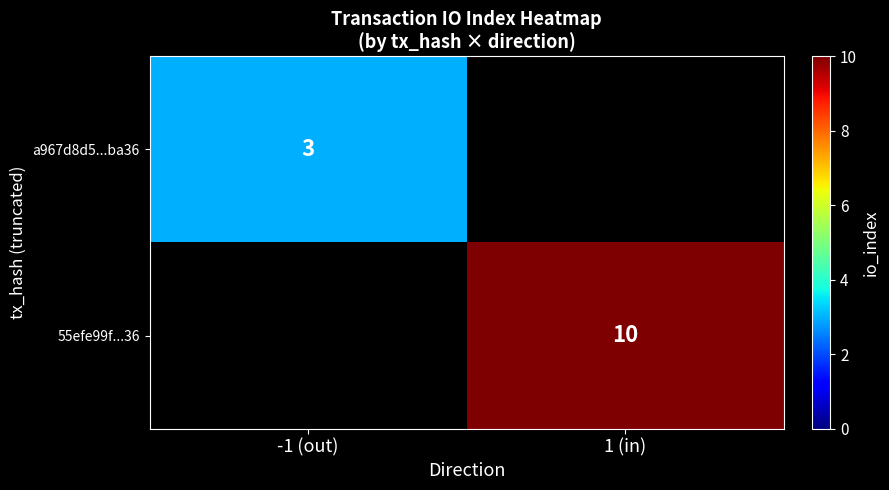

True or false: 55efe99f...36 has a value of 16 at 1 (in).

False